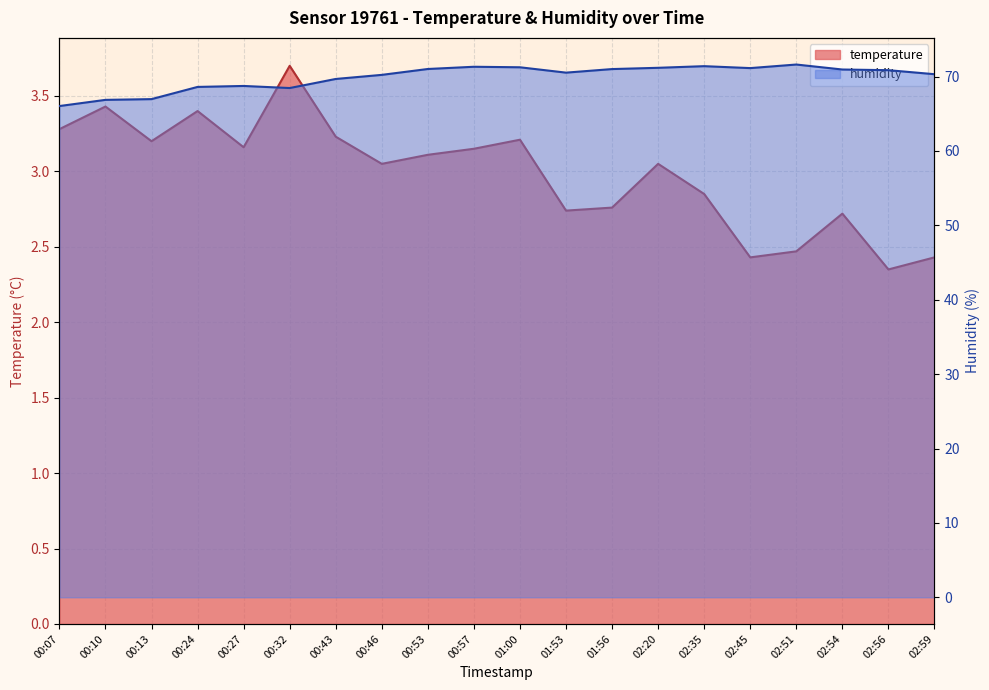

Where is temperature nearest to the value 3?

00:46